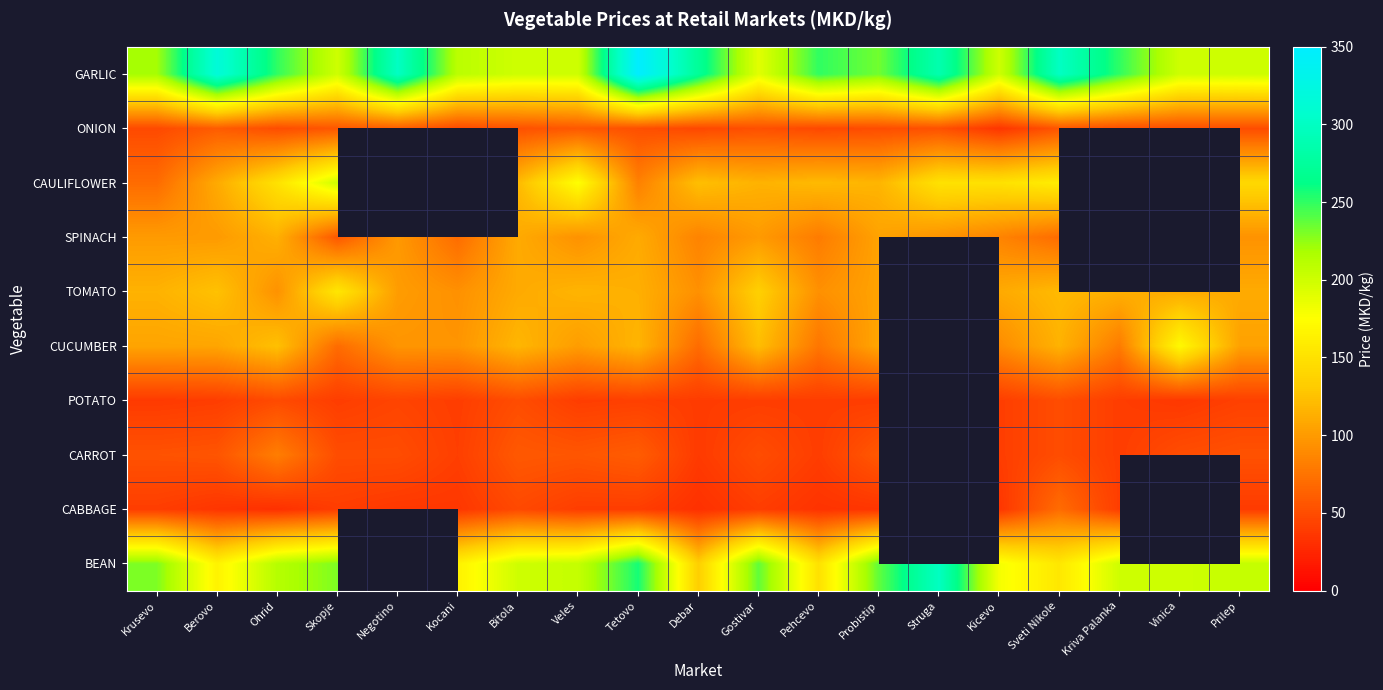

Which series changed the most between Tetovo and Prilep?

GARLIC